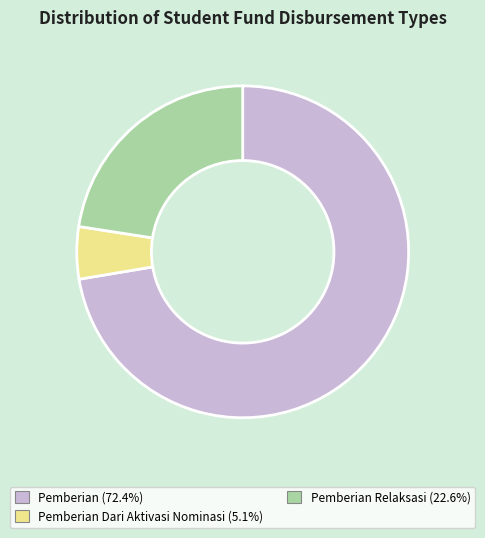

Is there a majority slice in this chart?

Yes